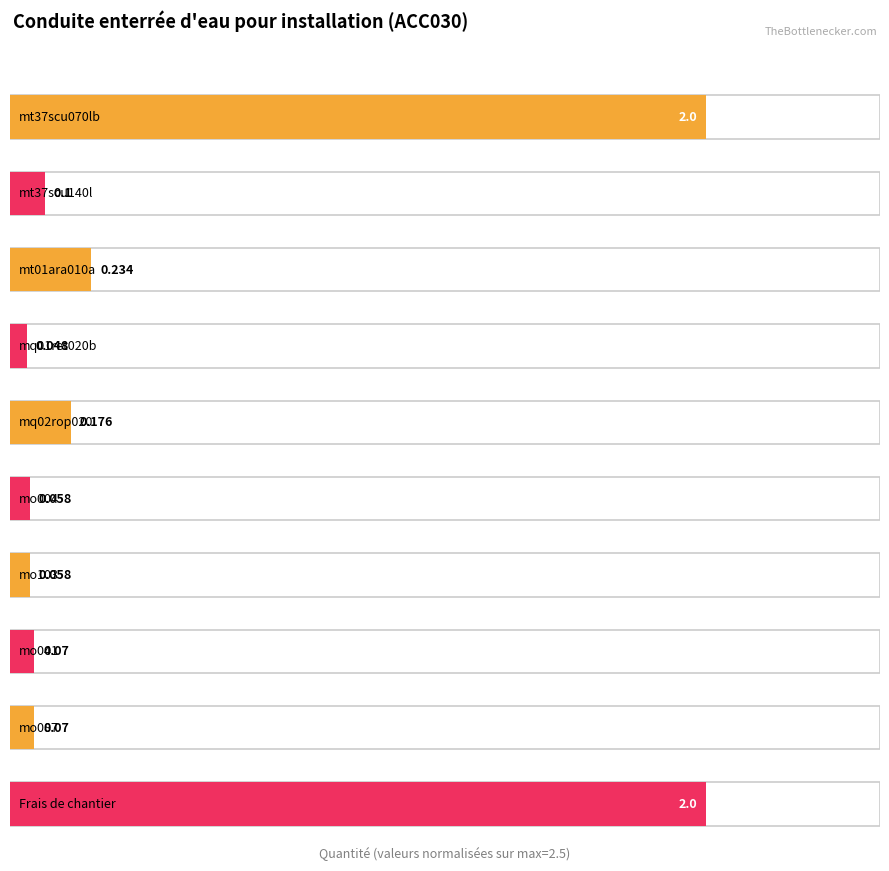

True or false: the data shows 0.2 at mt37scu140l.

False